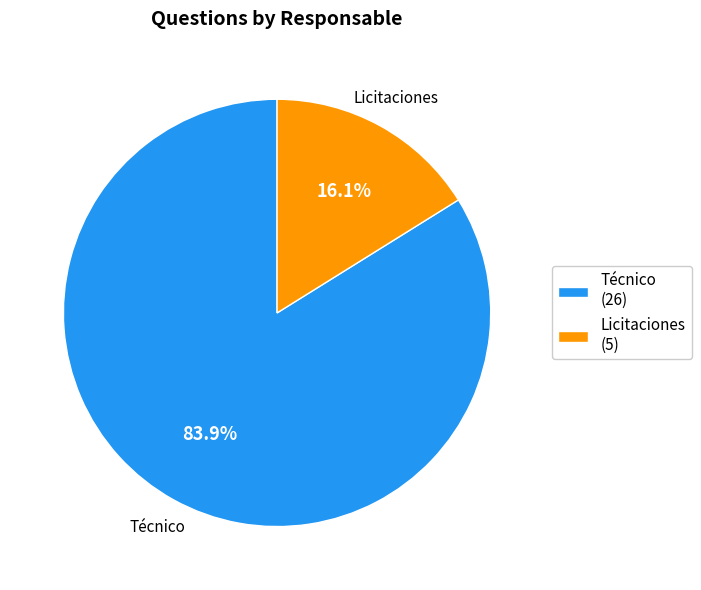

How many segments does this pie chart have?

2